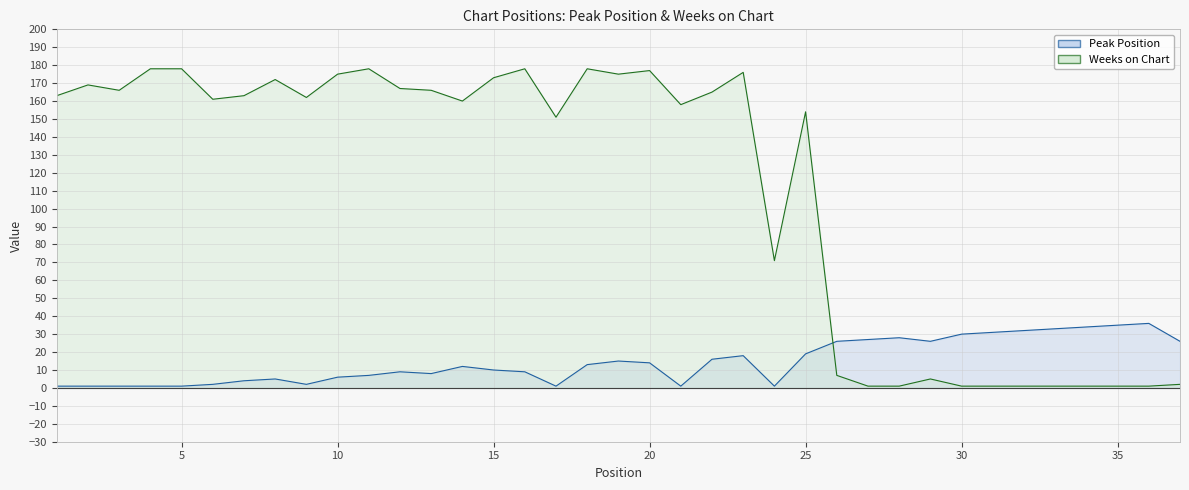

What is the maximum value shown in the chart?

178